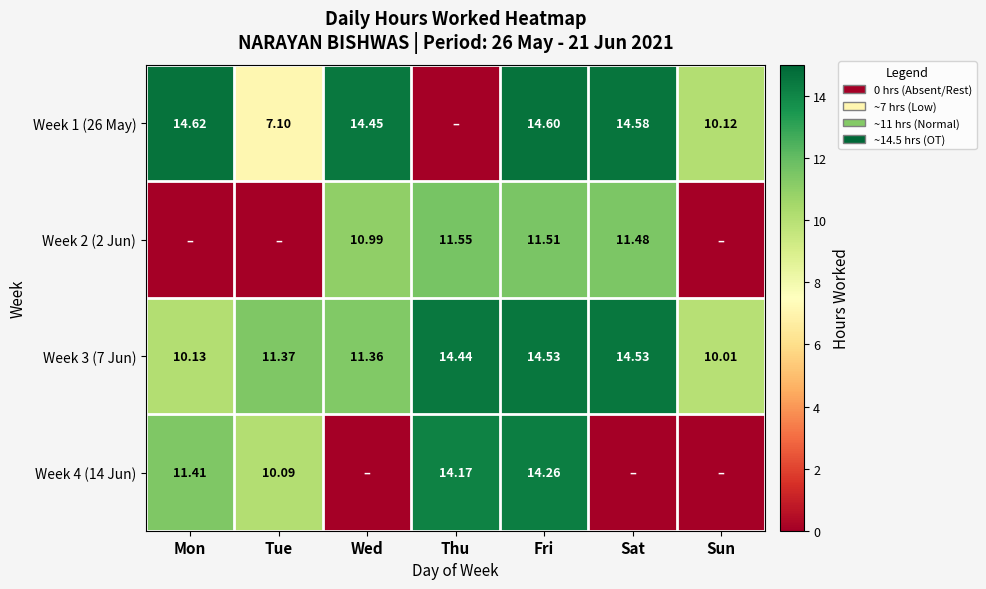

Is the value of Week 1 (26 May) at Sat greater than the value of Week 2 (2 Jun) at Thu?

Yes